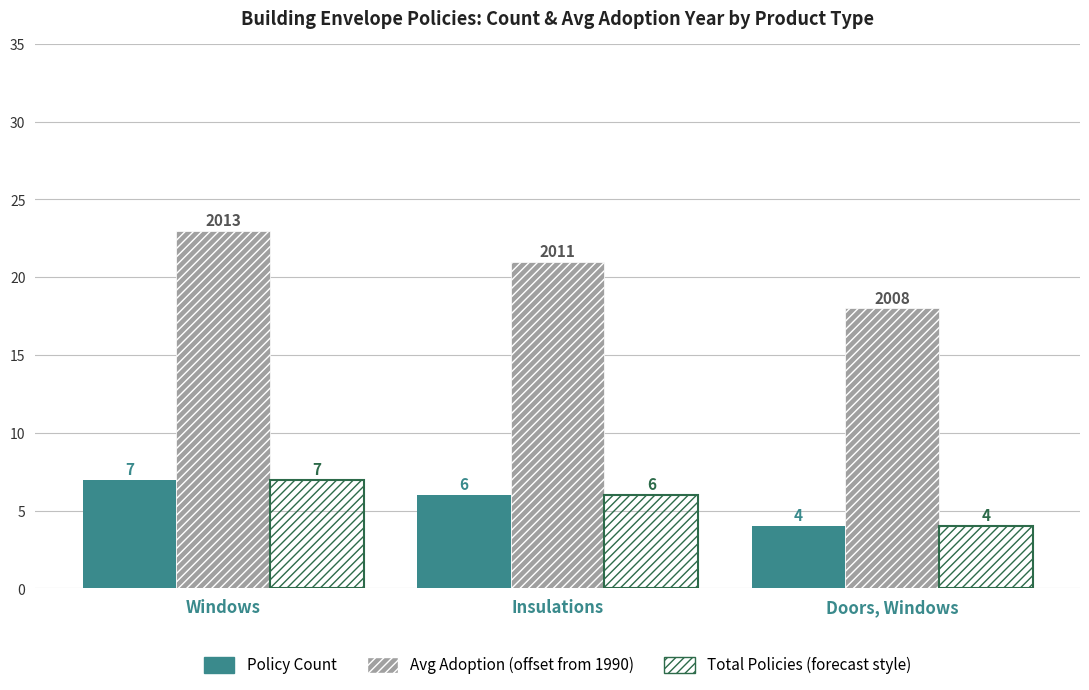

What position from the left is Insulations?

2